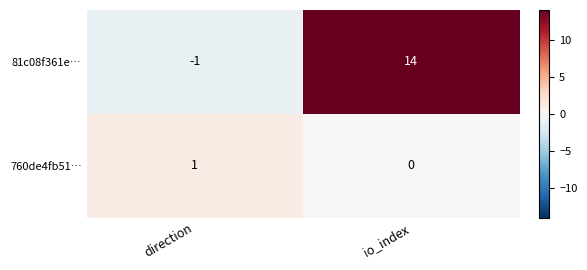

Rank the series by their maximum value, from highest to lowest.

81c08f361e…, 760de4fb51…